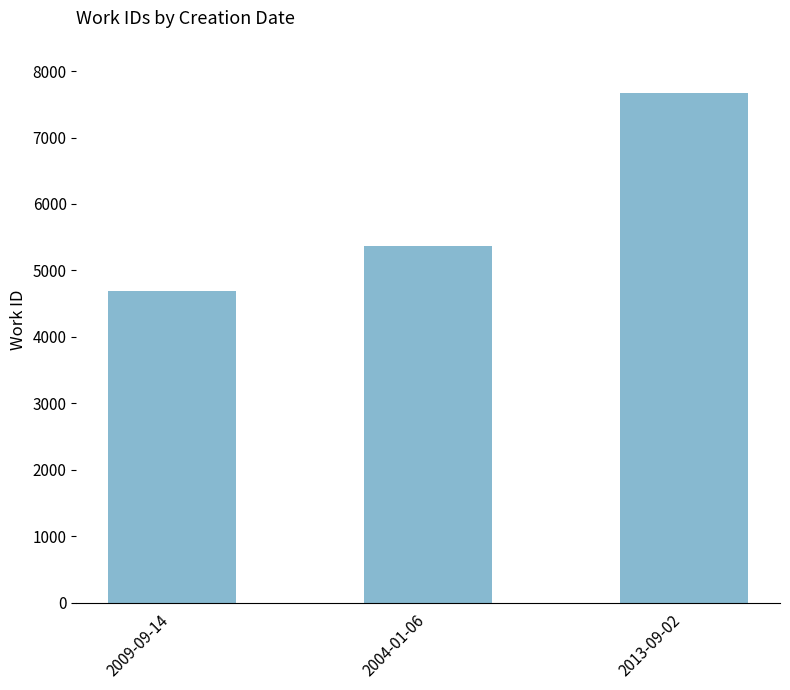

How many series are shown in this chart?

1